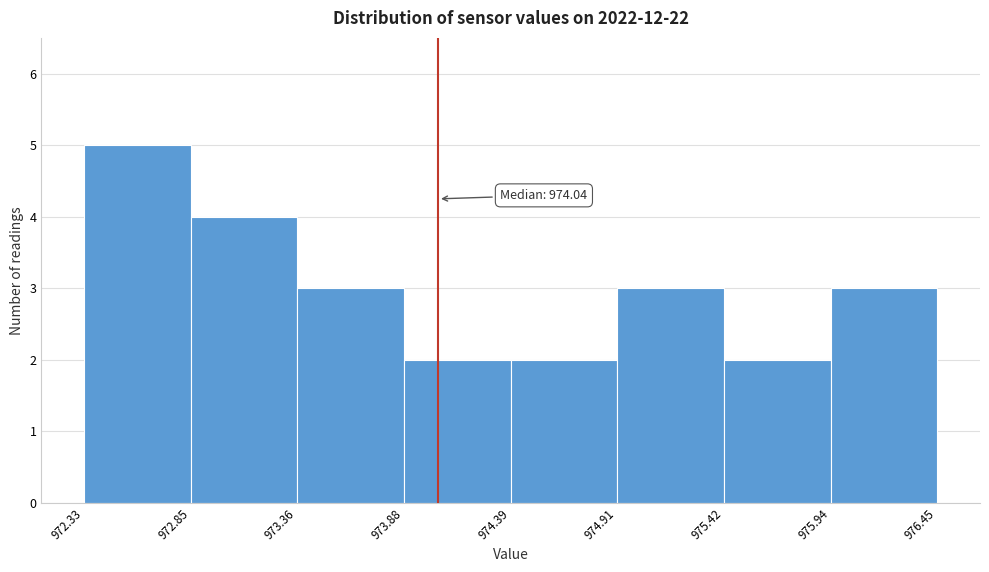

Over which range of the x-axis is the bar tallest?

972.33 to 972.85